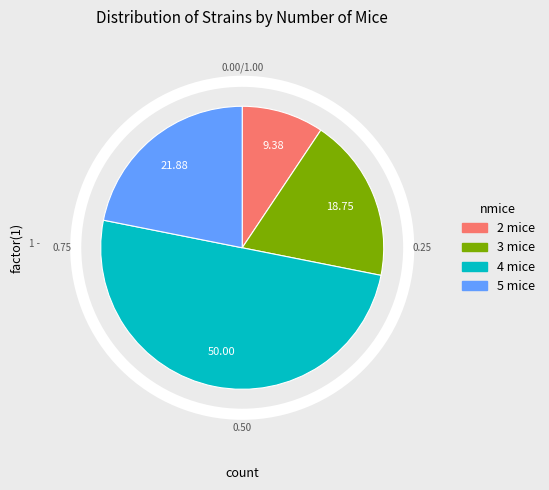

Count the number of slices in the pie.

4